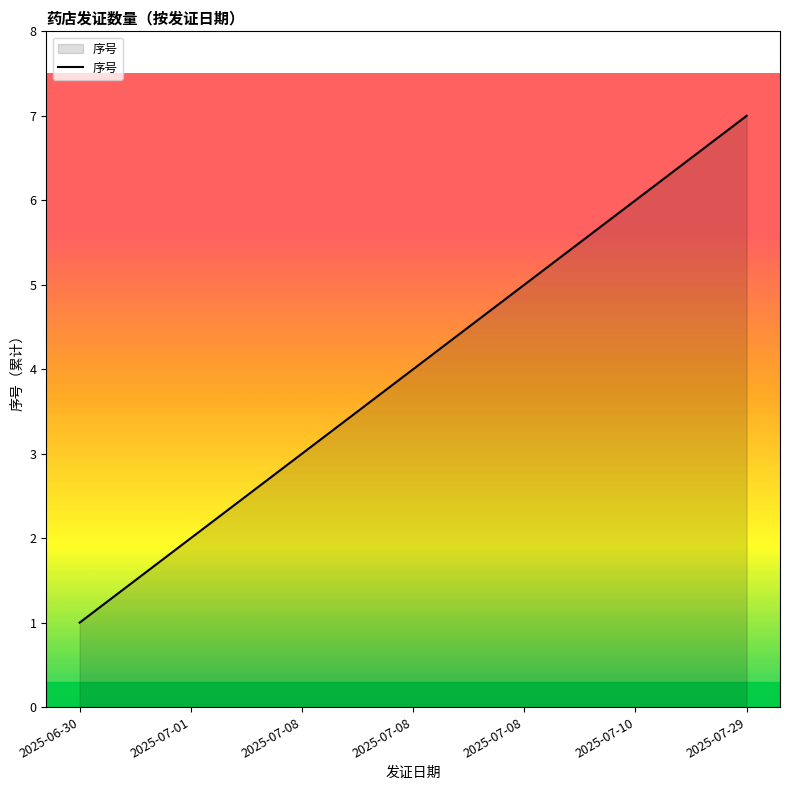

The chart shows a value of 3 at 2025-07-08. True or false?

True